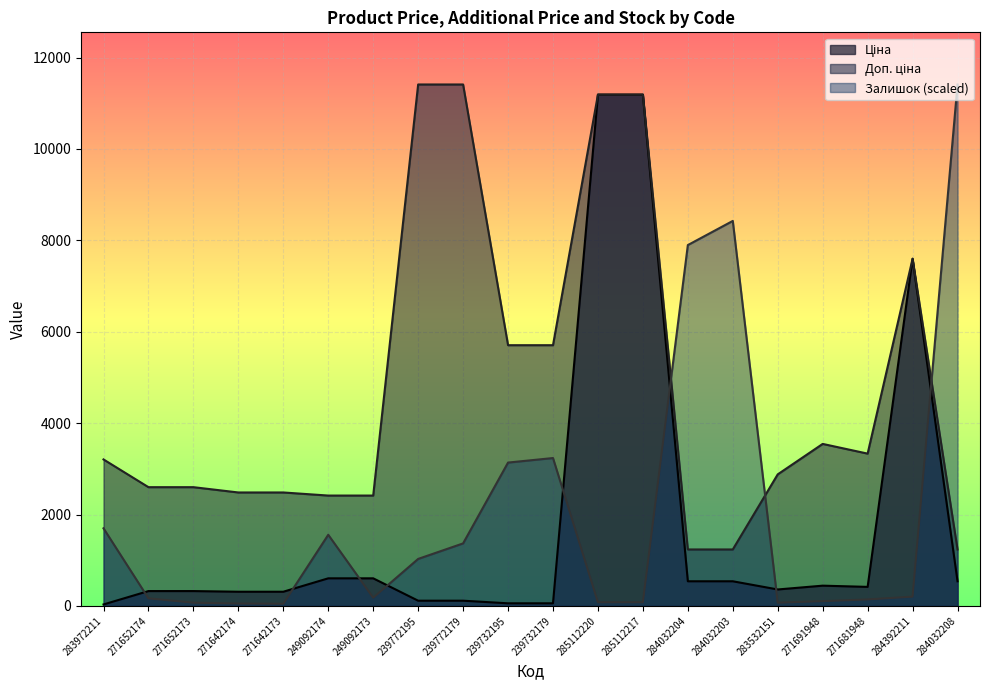

What is the label of the 20th point from the right?

283972211